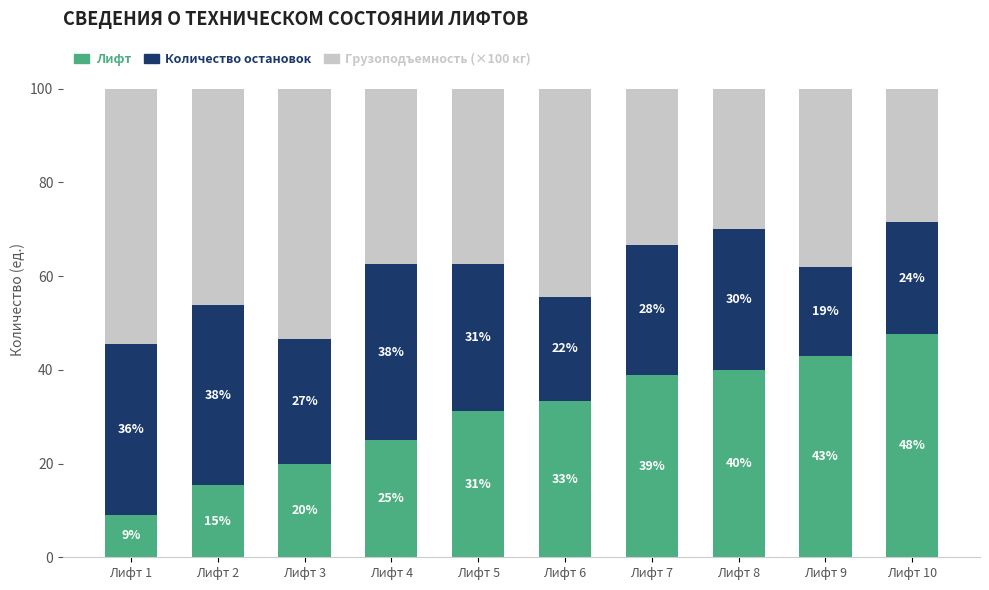

What is the total value across all series at Лифт 3?

100.0